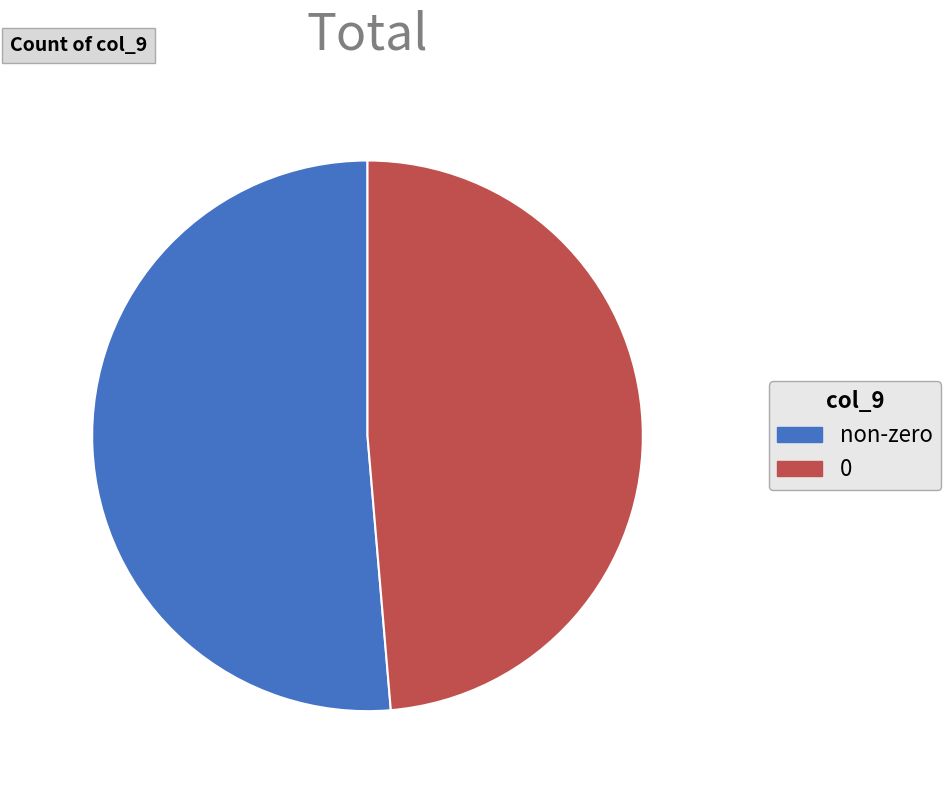

Count the number of slices in the pie.

2